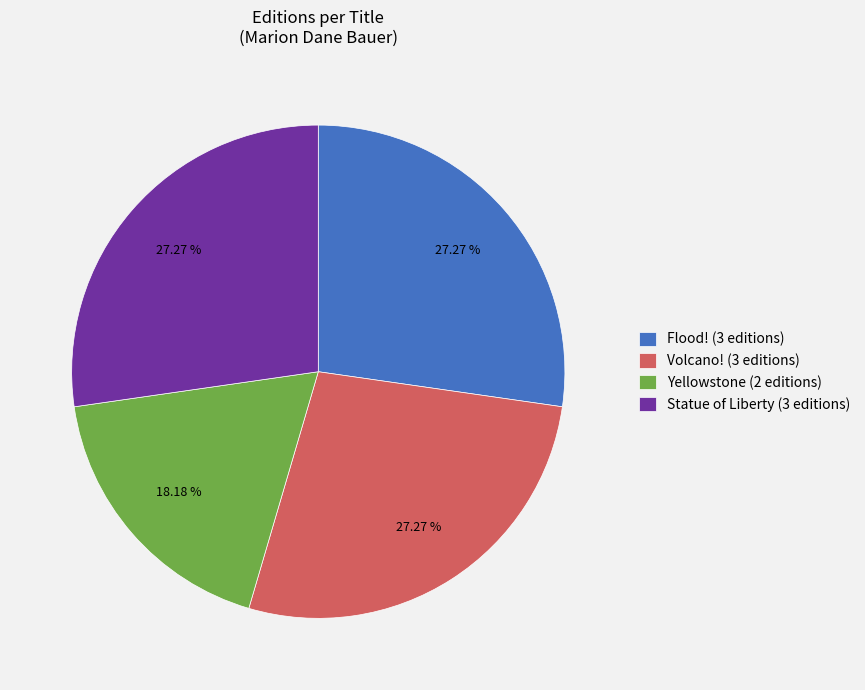

Which category has the smallest portion of the pie?

Yellowstone (2 editions)